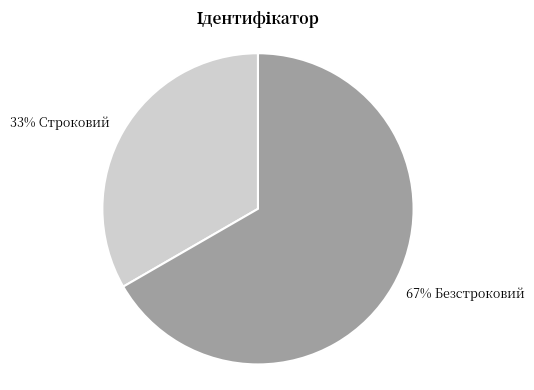

Is there a majority slice in this chart?

Yes